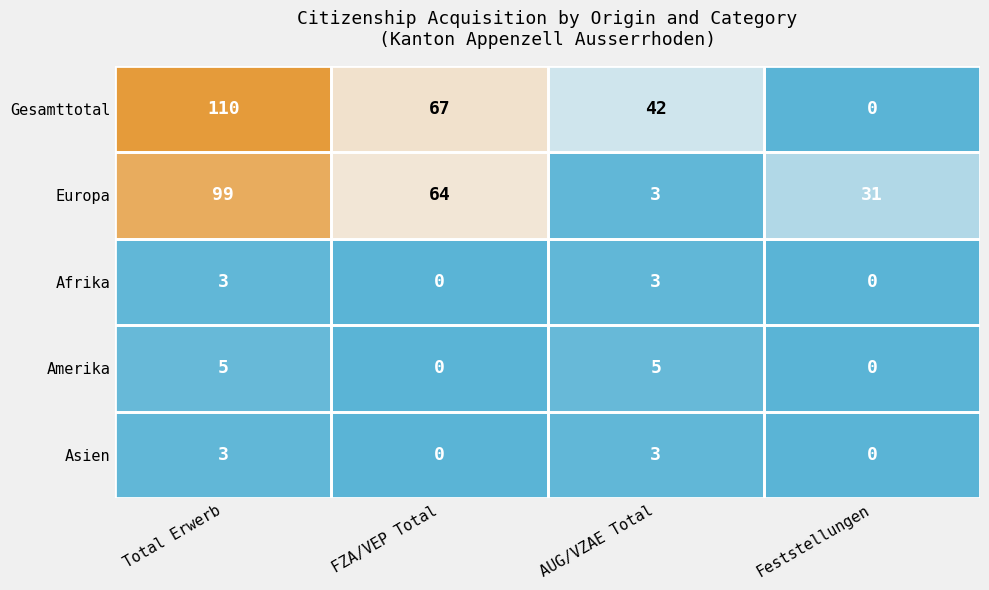

True or false: Asien has a value of 4 at Total Erwerb.

False